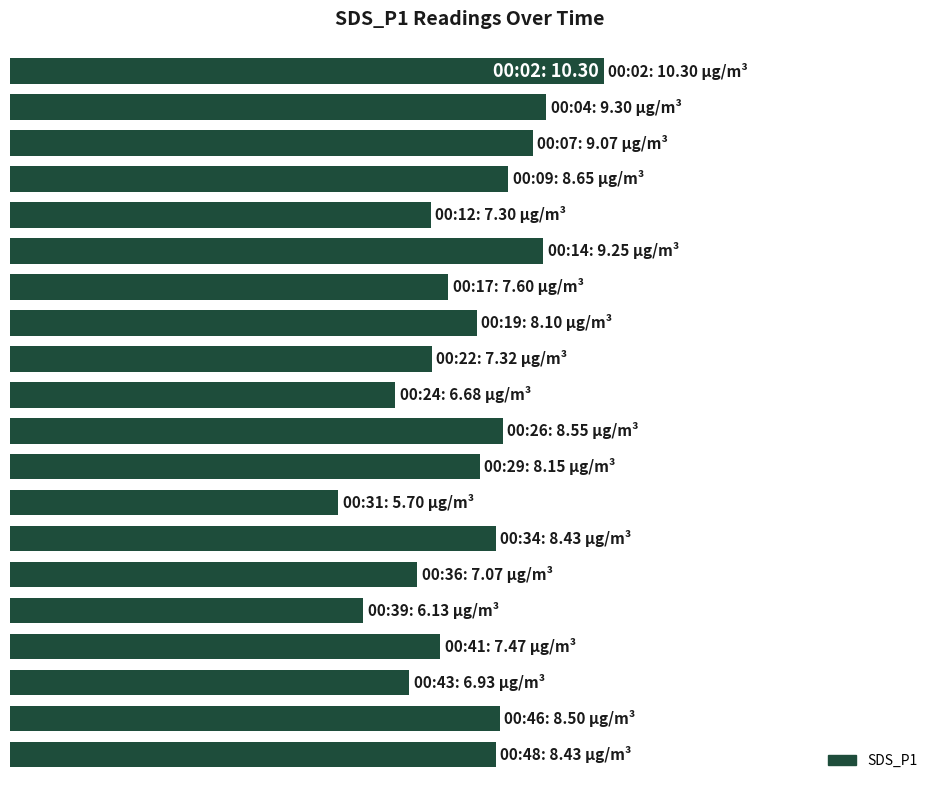

How many series are shown in this chart?

1